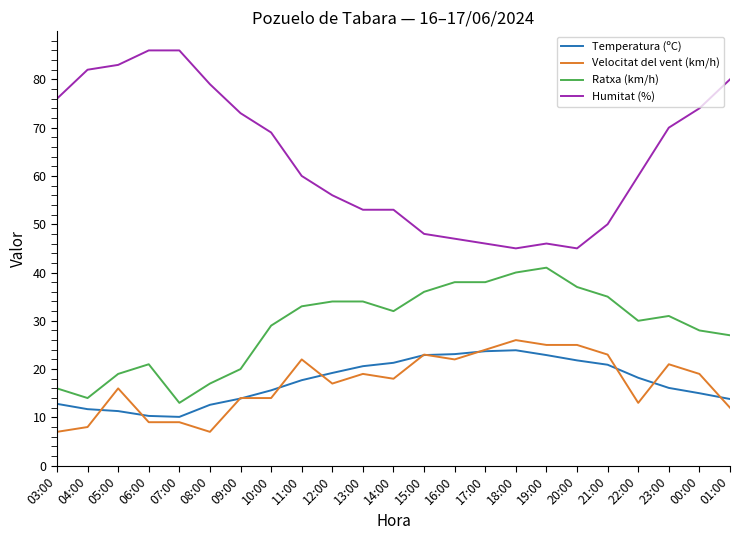

True or false: Velocitat del vent (km/h) has more than 0 points higher than both neighbors.

True